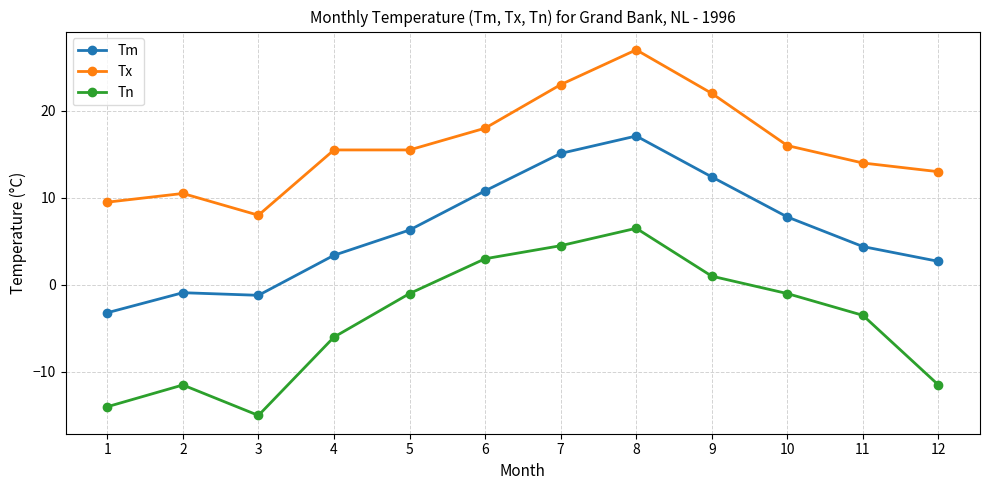

Is it true that Tn equals 11.1 at 8?

False